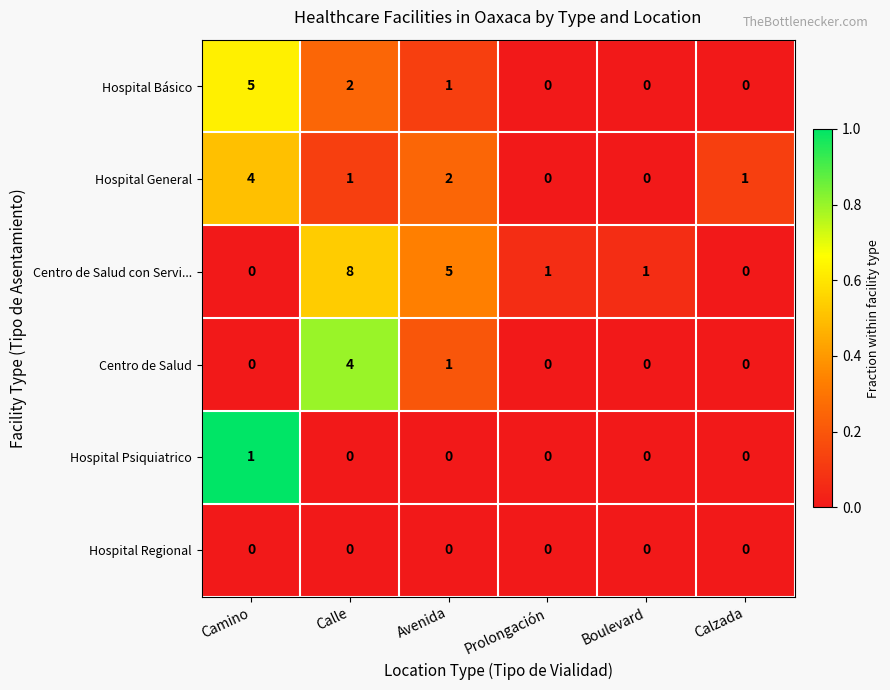

What is the sum of all Centro de Salud values?

5